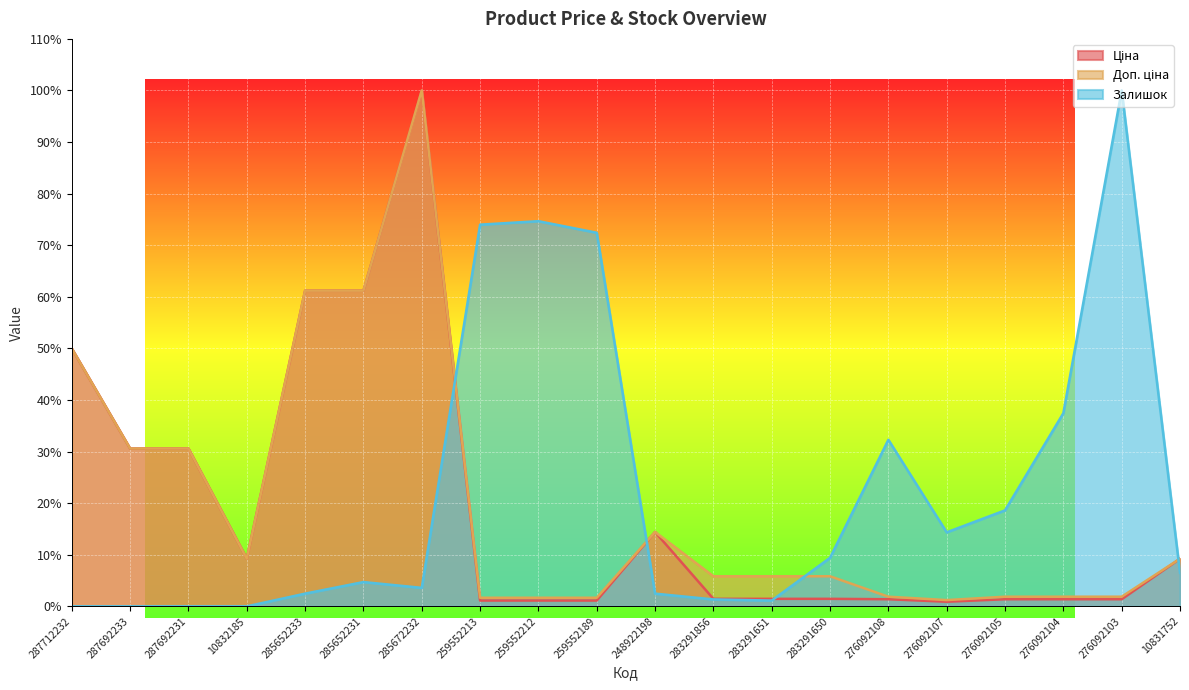

Reading right to left, what are all the values shown in this chart?

Ціна: 9.2	1.4	1.4	1.4	0.9	1.4	1.5	1.5	1.5	14.4	1.1	1.1	1.1	100.0	61.2	61.2	9.2	30.6	30.6	50.0
Доп. ціна: 9.2	1.9	1.9	1.9	1.2	1.9	5.8	5.8	5.8	14.4	1.7	1.7	1.7	100.0	61.2	61.2	9.2	30.6	30.6	50.0
Залишок: 6.5	100.0	37.4	18.6	14.3	32.3	9.4	1.1	1.3	2.5	72.4	74.7	74.0	3.6	4.7	2.5	0.0	0.0	0.0	0.0